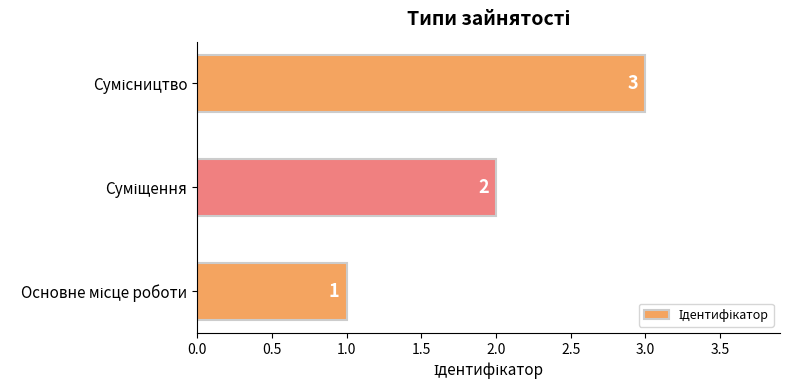

What is the greatest value displayed?

3